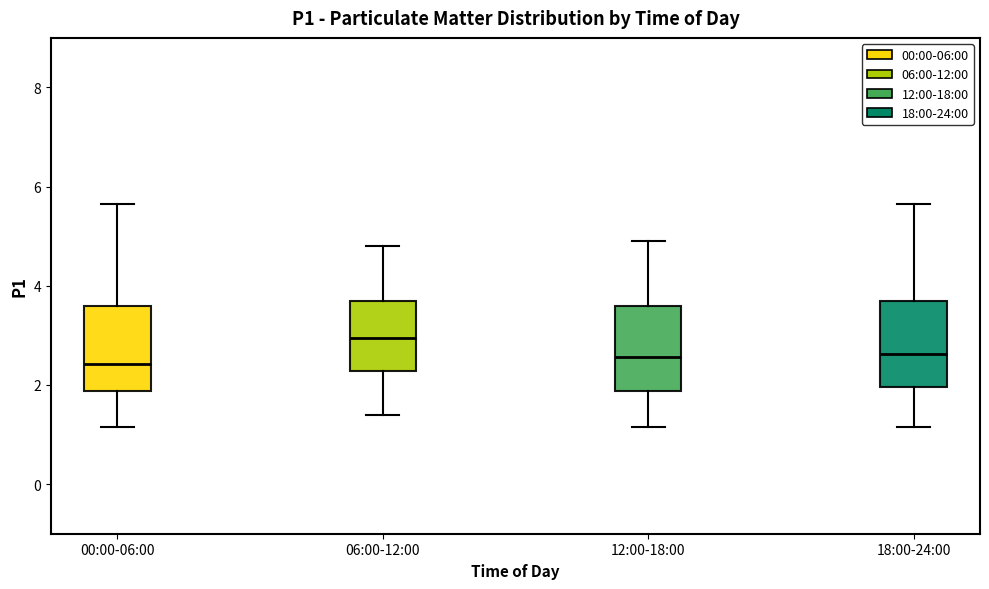

Reading left to right, transcribe this box plot: for each box, give where its median line is, the range the box spans, and where its two whiskers end, as read against the y-axis. The values are not printed on the chart, so give them approximately, as read against the axis.

00:00-06:00: median 2.4, box 1.8 to 3.6, whiskers 1.2 to 5.6
06:00-12:00: median 3.0, box 2.2 to 3.8, whiskers 1.4 to 4.8
12:00-18:00: median 2.6, box 1.8 to 3.6, whiskers 1.2 to 5.0
18:00-24:00: median 2.6, box 2.0 to 3.6, whiskers 1.2 to 5.6